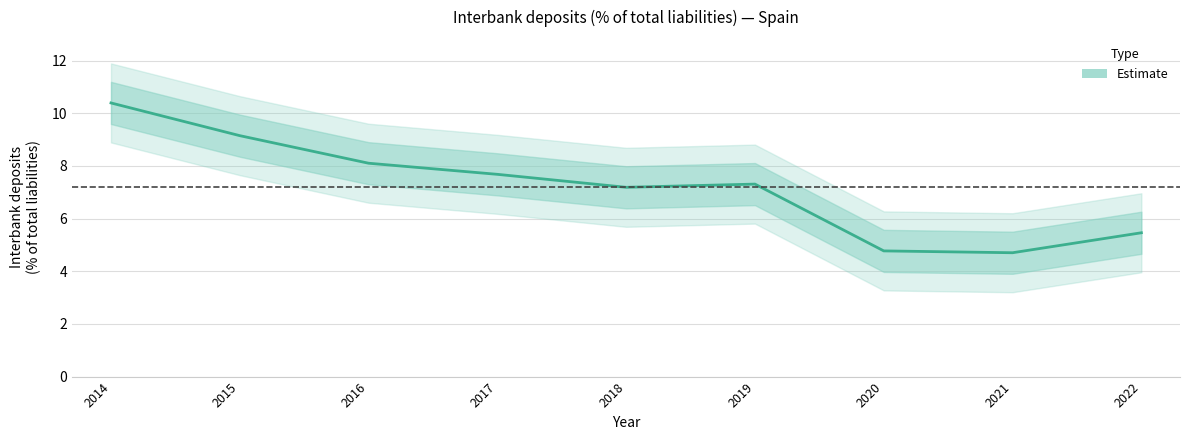

What is the sum of the values at 2018 and 2021?

11.9